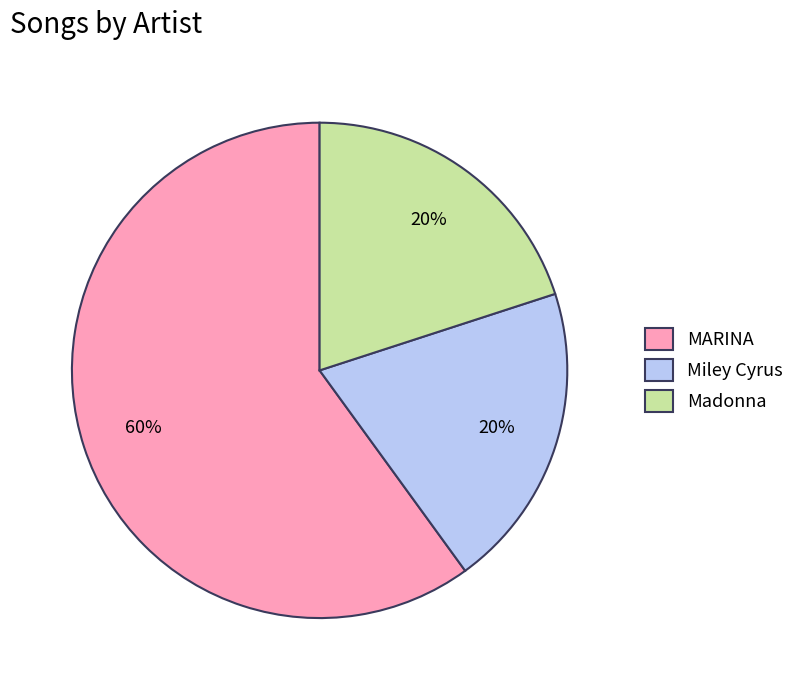

Between MARINA and Miley Cyrus, which is larger?

MARINA